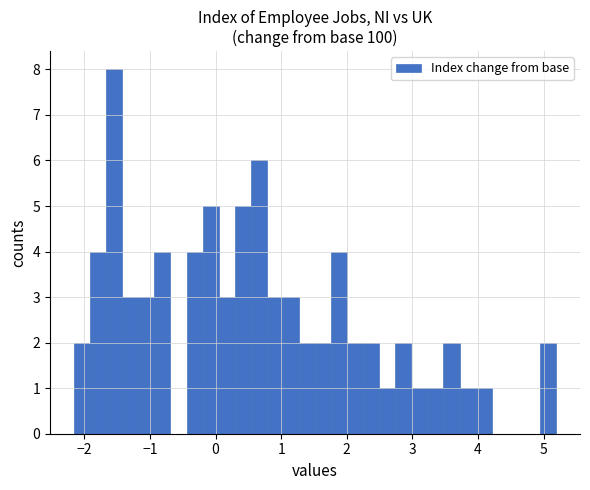

Around what value on the x-axis is the tallest bar? Give the approximate position of its centre, as read against the axis.

-1.5